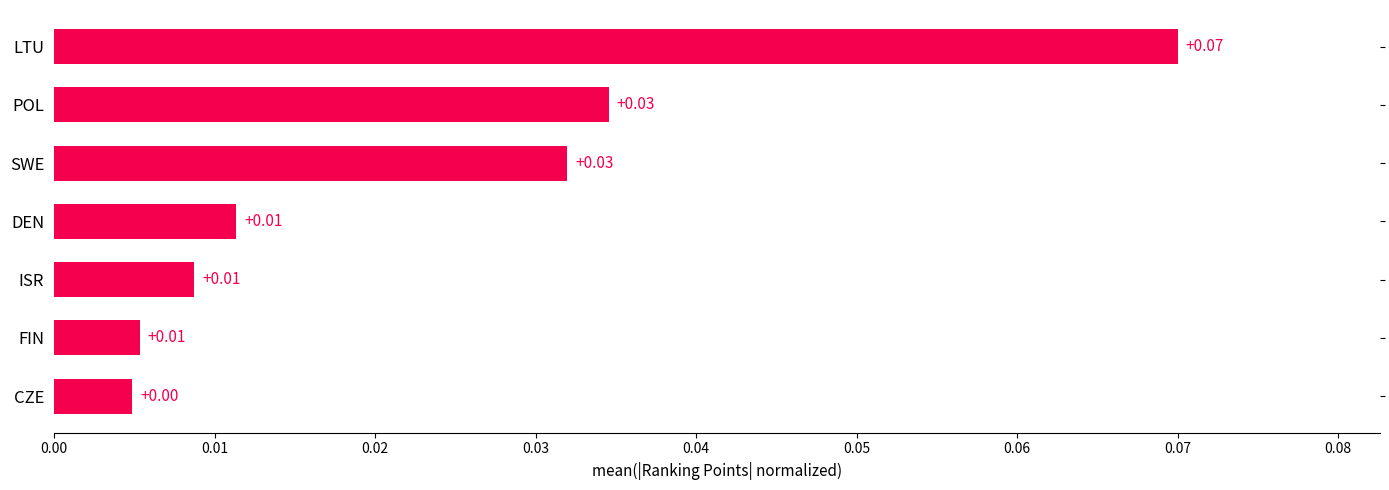

What is the label of the 5th bar from the top?

ISR